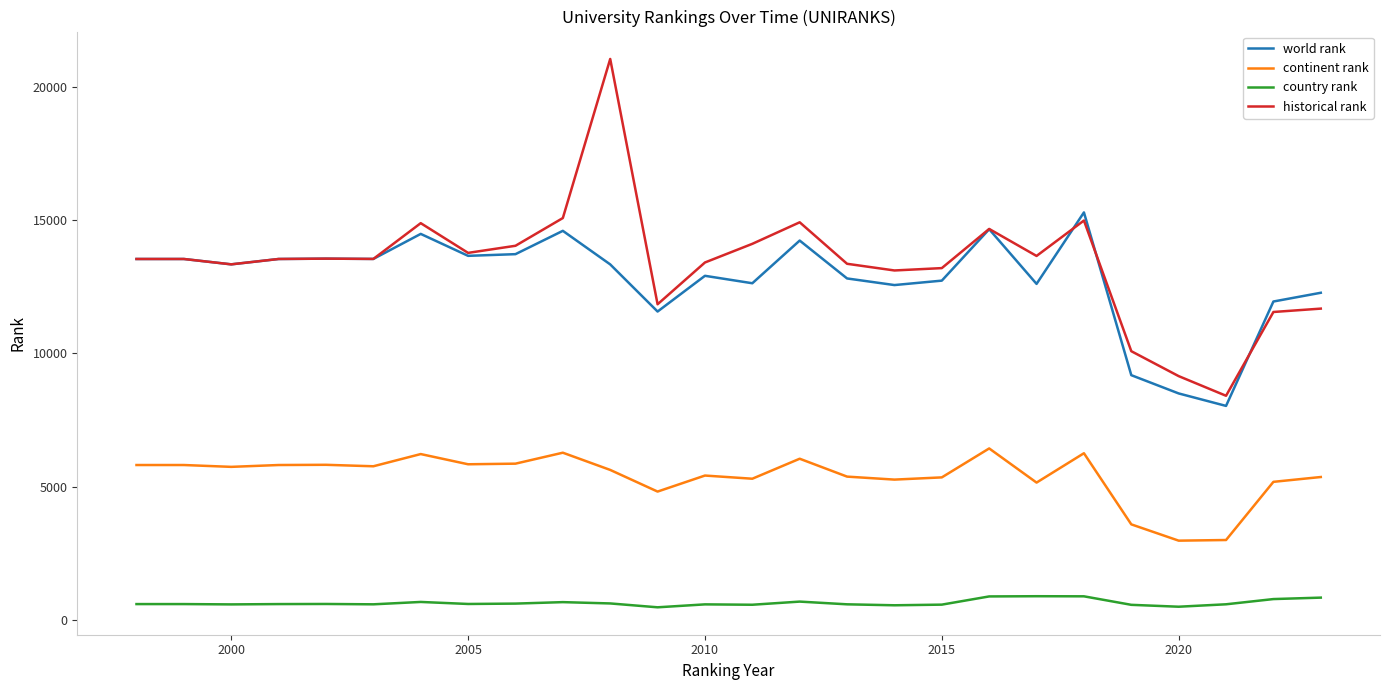

Rank the series by their maximum value, from lowest to highest.

country rank, continent rank, world rank, historical rank